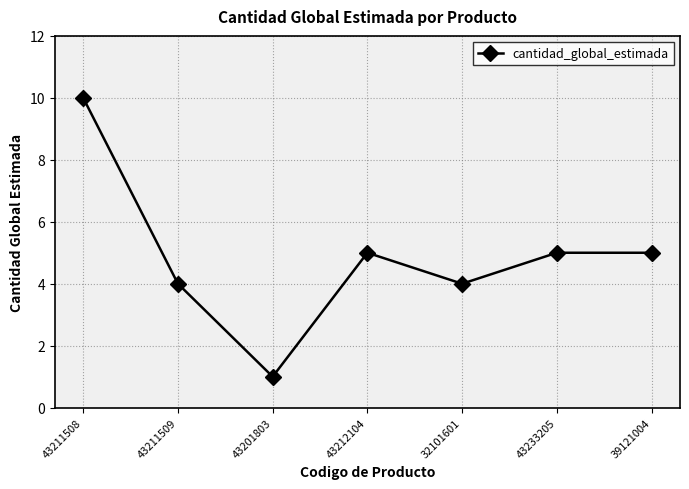

What is the value of the 2nd point from the left?

4